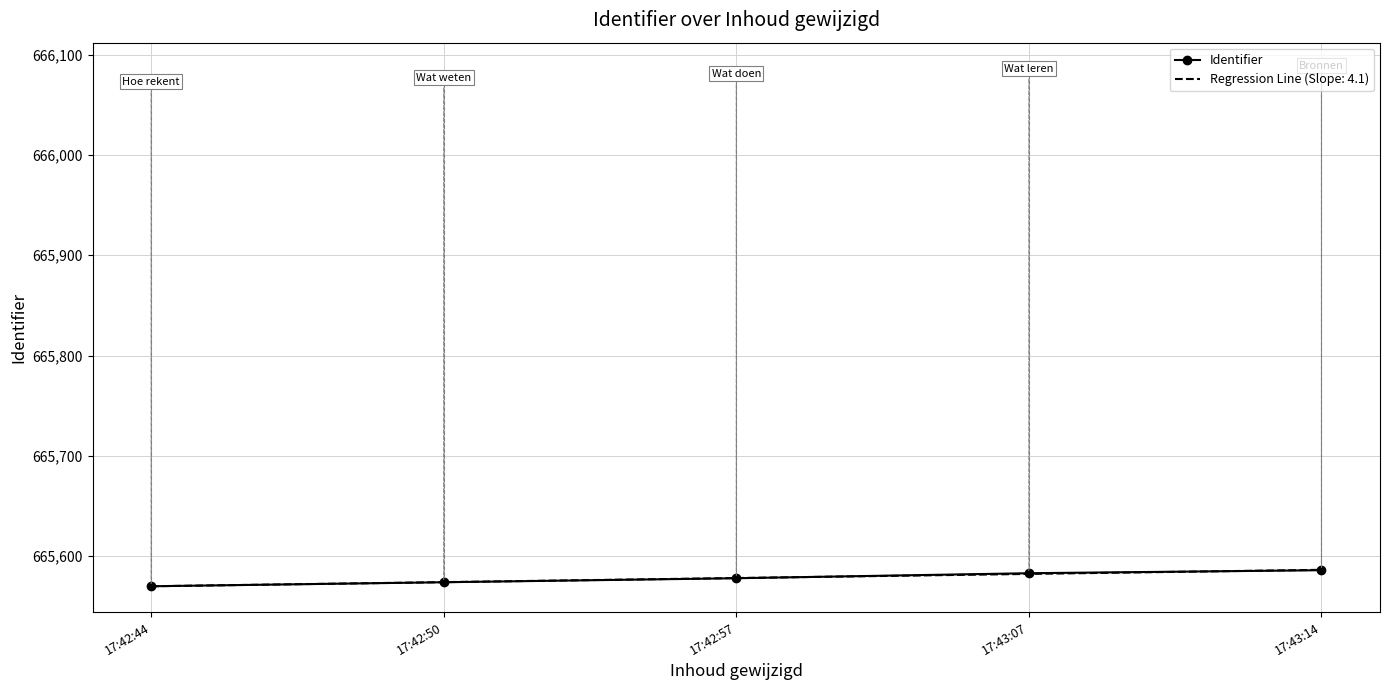

What is the change in value from 17:42:50 to 17:43:14?

+12